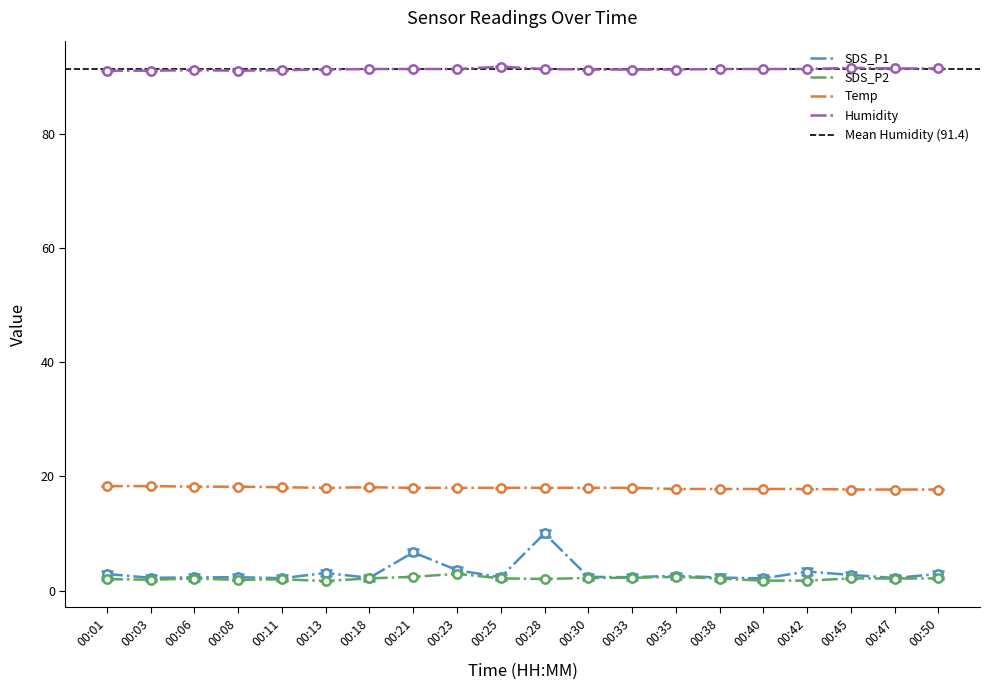

What is the spread (max minus min) of values at 00:11?

89.6